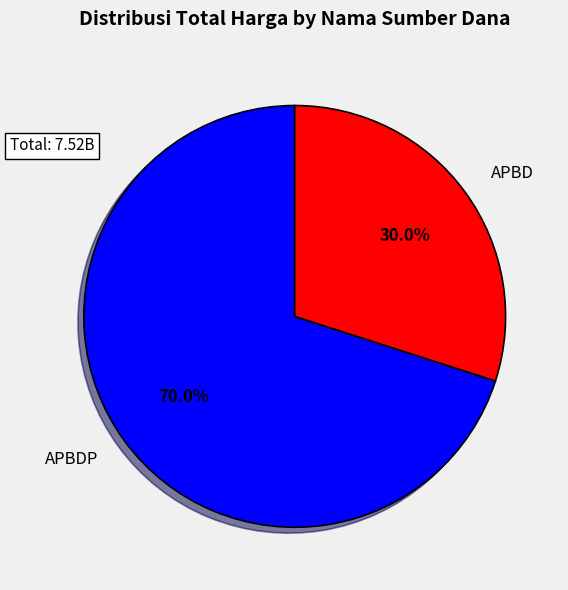

To the nearest percent, what is the average slice percentage?

50%